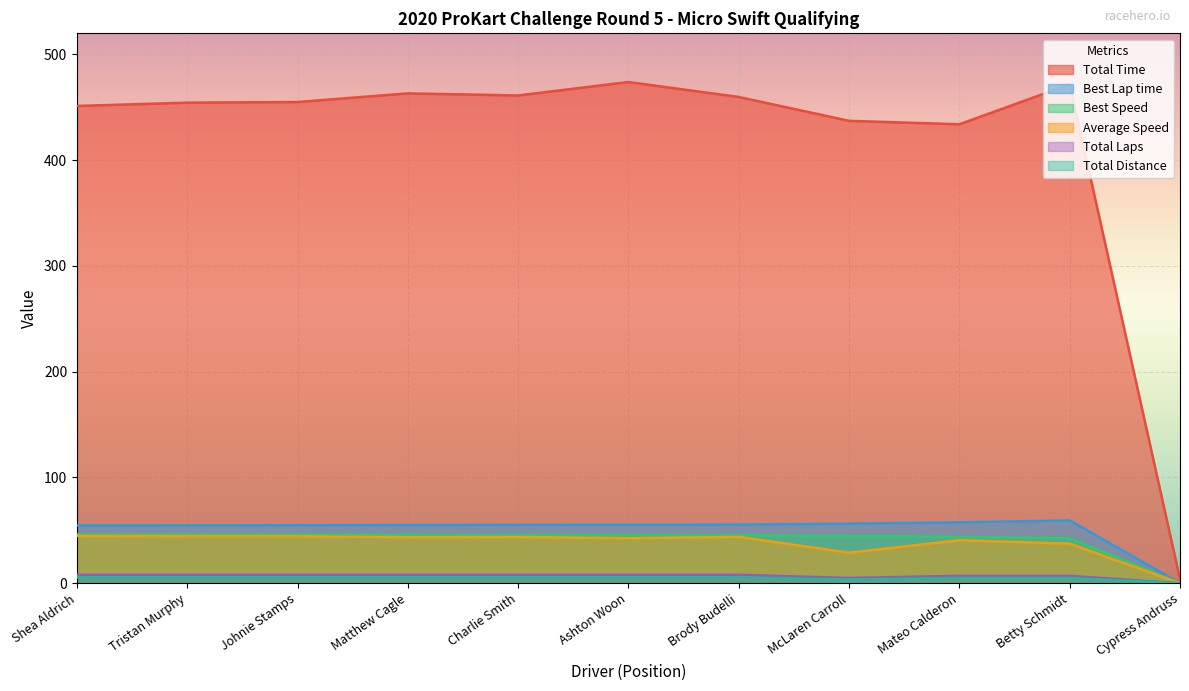

True or false: Best Speed and Best Lap time cross at least once.

False